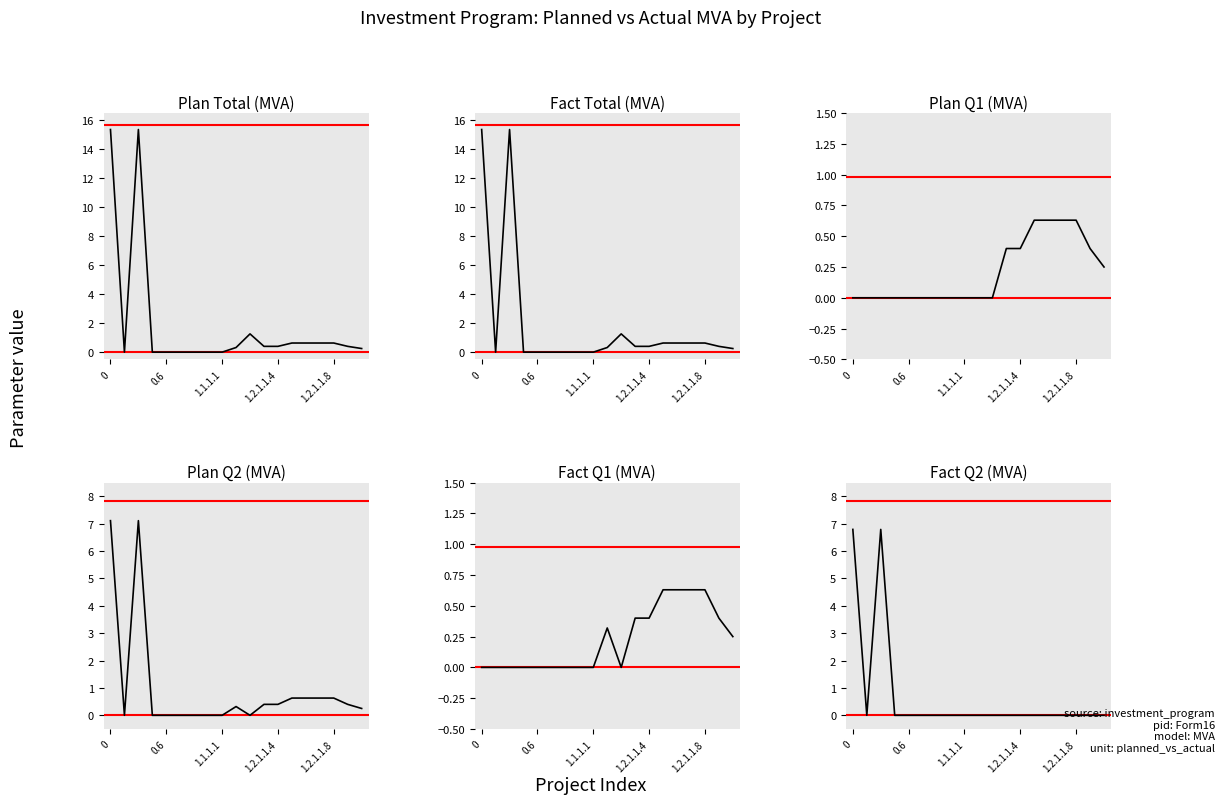

Between 13 and 10, which is larger?

10